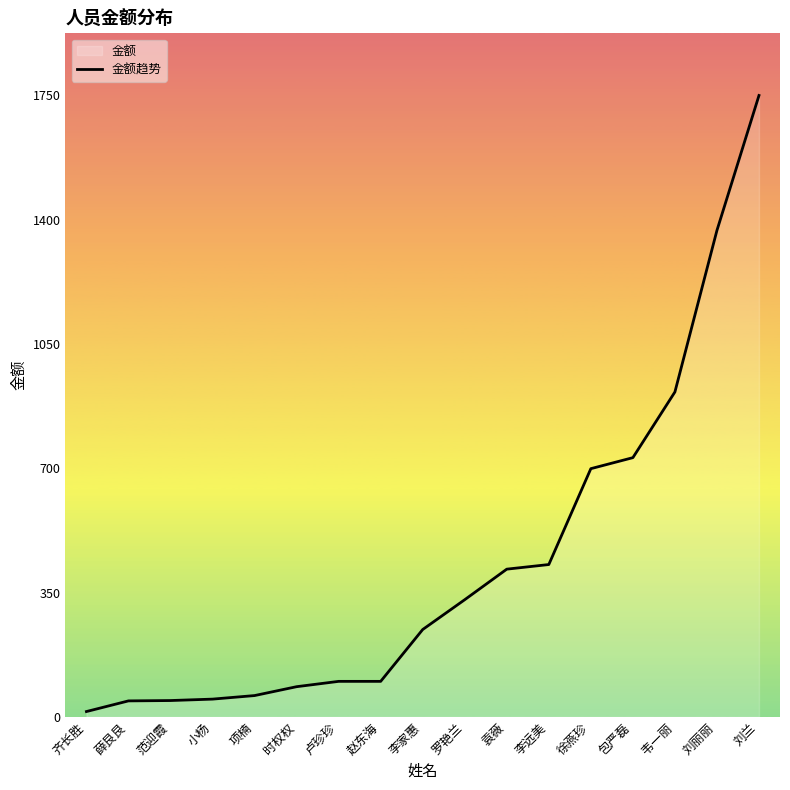

What is the difference between the maximum and minimum values?

1735